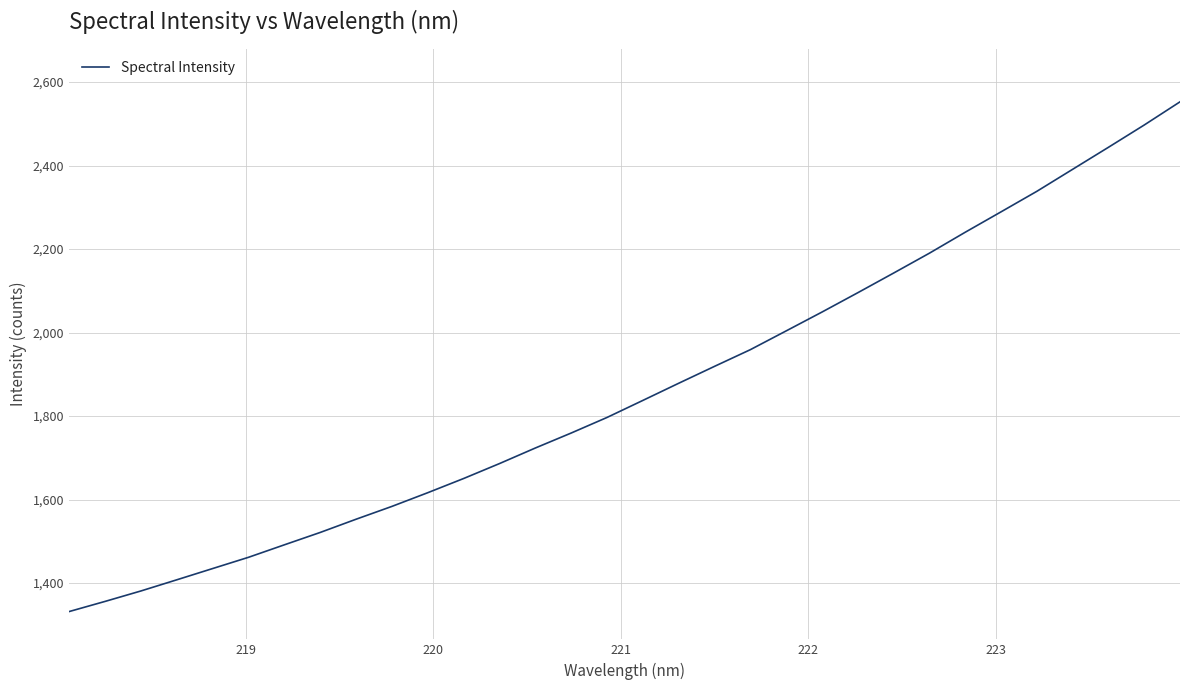

What is the difference between the maximum and minimum values?

1220.7